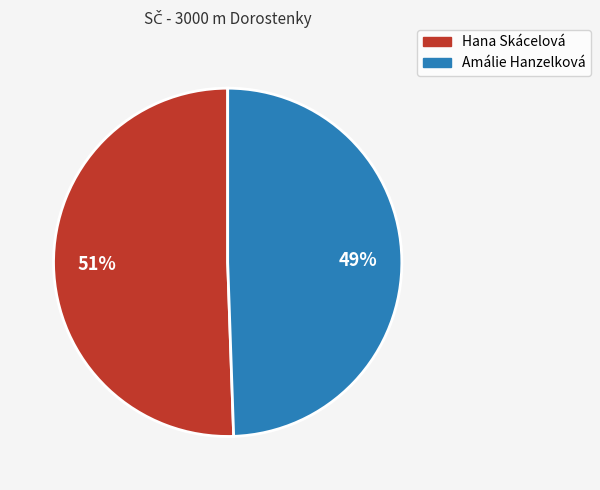

How many segments does this pie chart have?

2